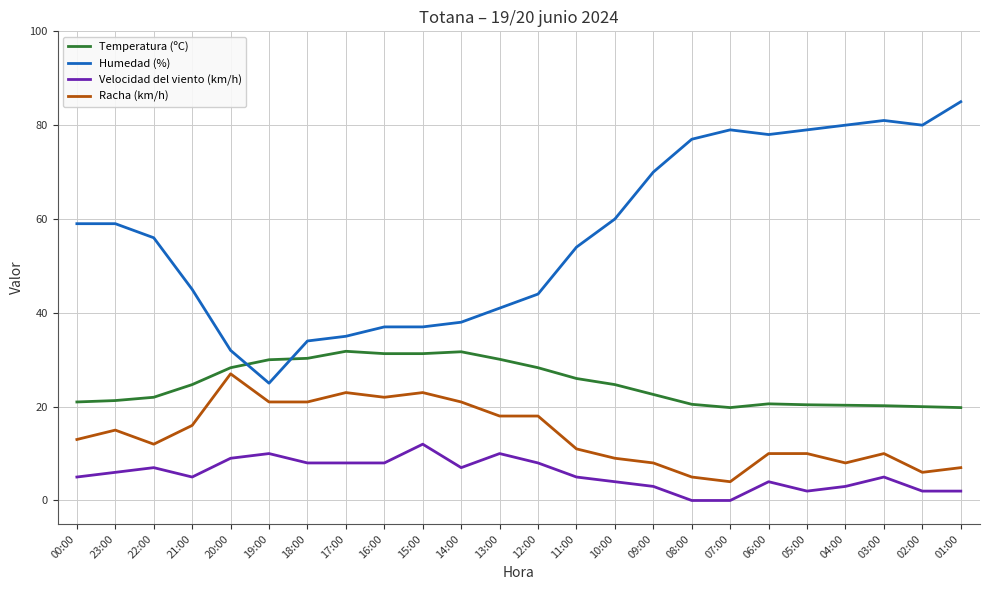

At 05:00, list the series in order from largest to smallest.

Humedad (%), Temperatura (ºC), Racha (km/h), Velocidad del viento (km/h)